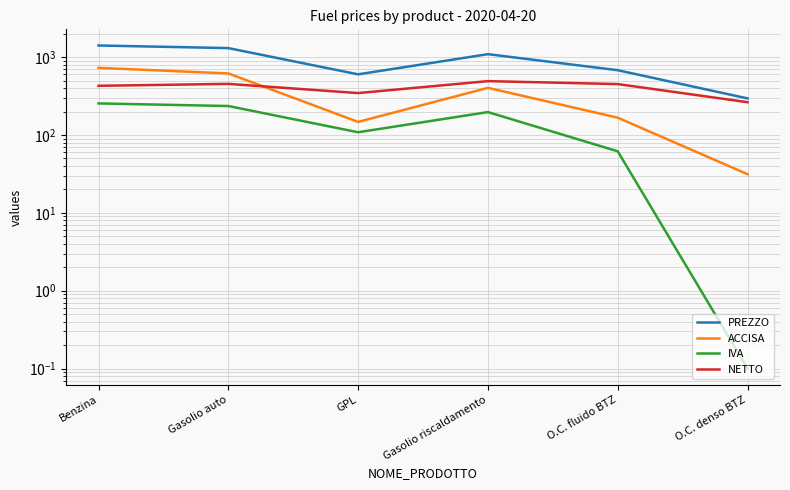

True or false: PREZZO and IVA intersect in this chart.

False